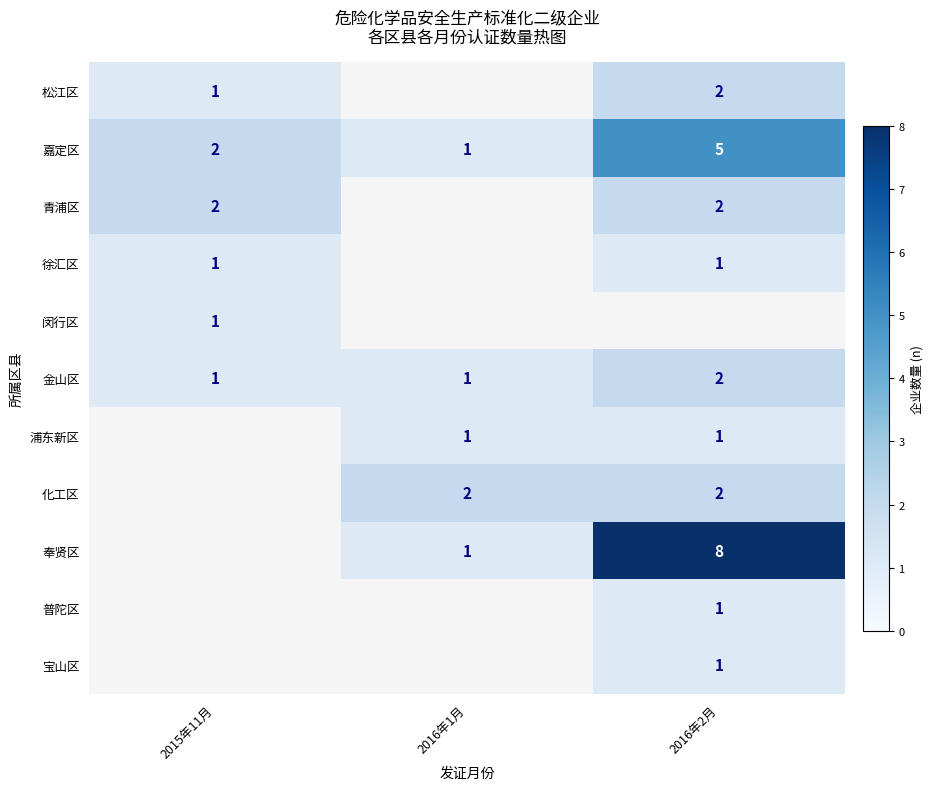

The value of 青浦区 at 2016年2月 is 1. True or false?

False